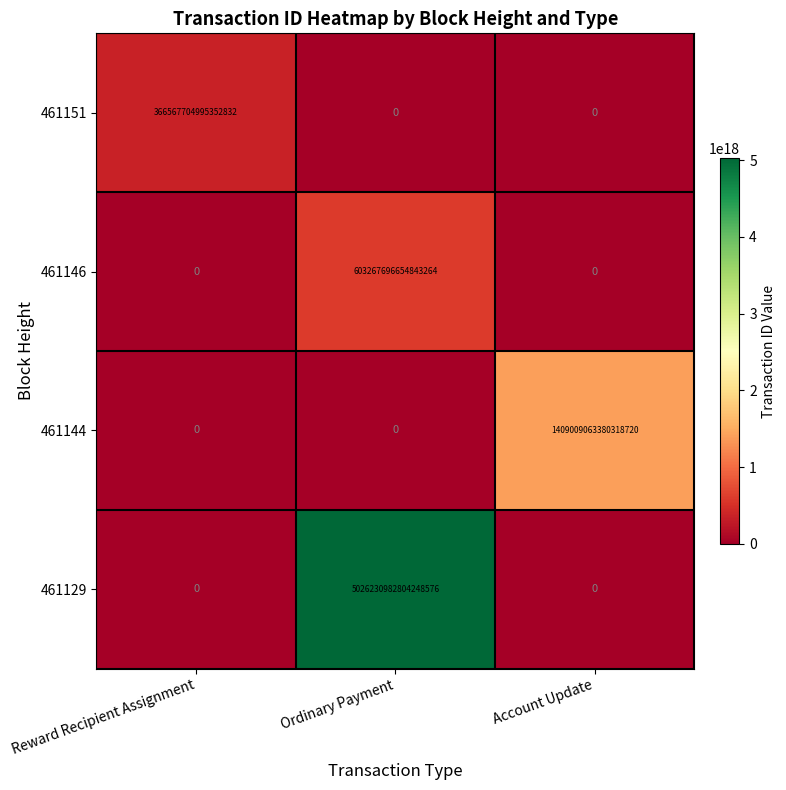

How many positive values does the 461144 series have?

1